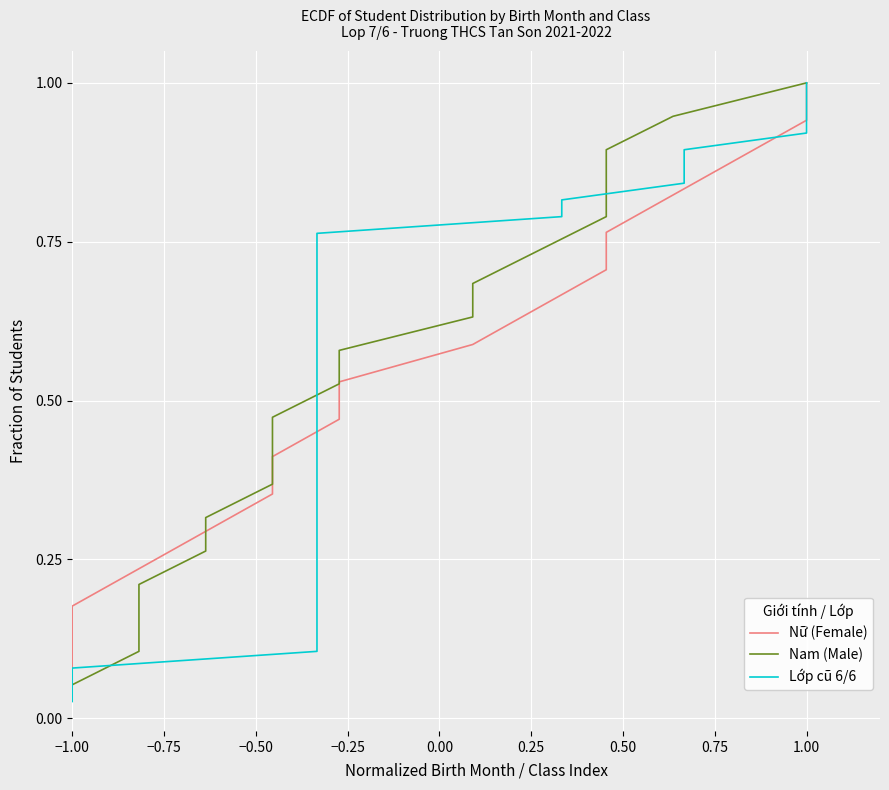

Which has a higher value, 0.50 or −1.00?

0.50